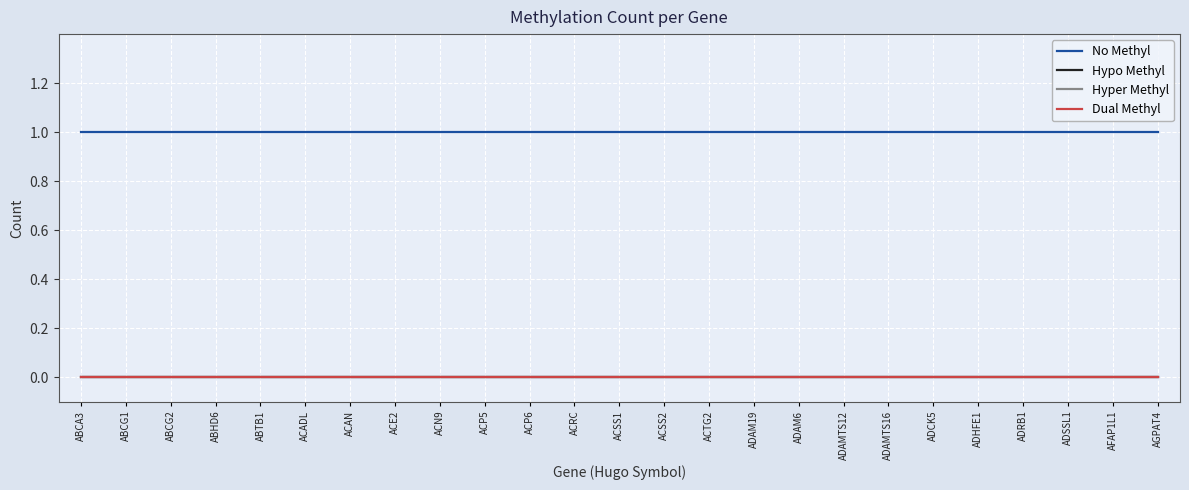

True or false: No Methyl has more than 1 interior local peaks.

False